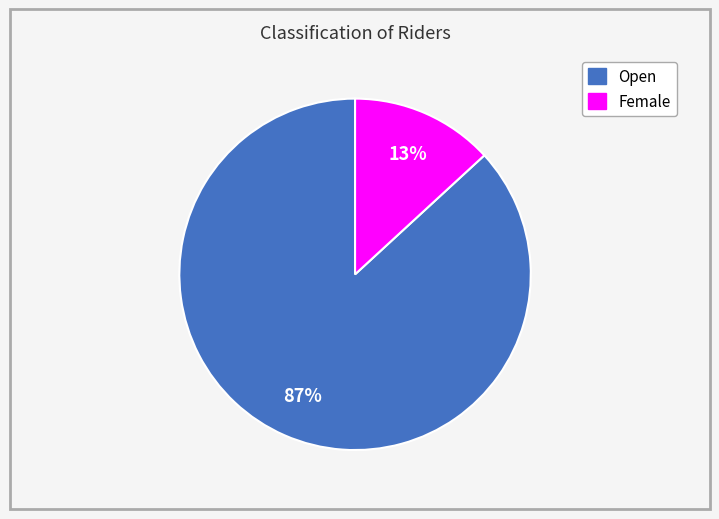

To the nearest percent, what is the combined percentage of Female and Open?

100%